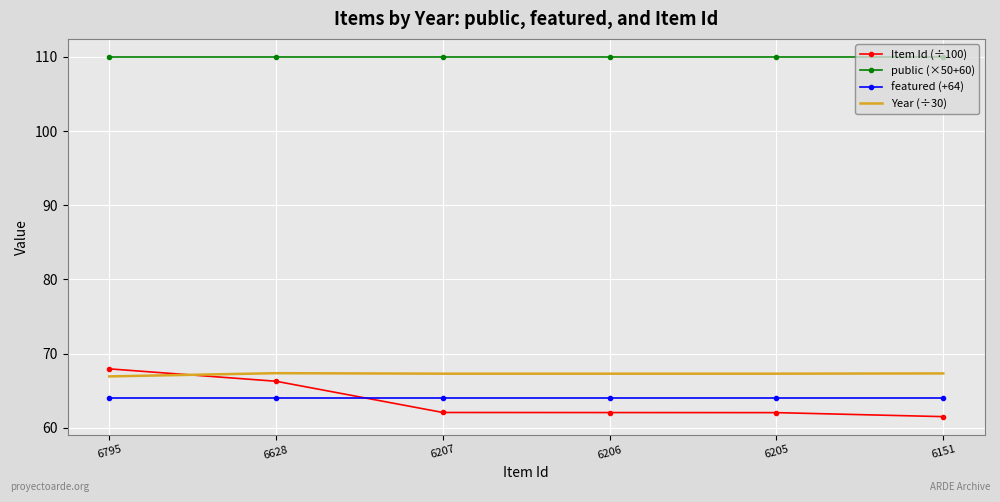

What is the greatest value displayed?

110.0